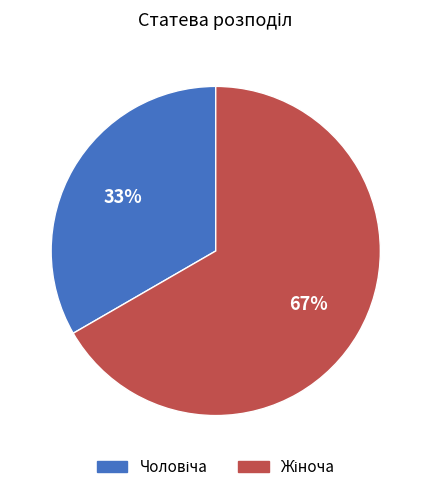

To the nearest percent, what is the average slice percentage?

50%